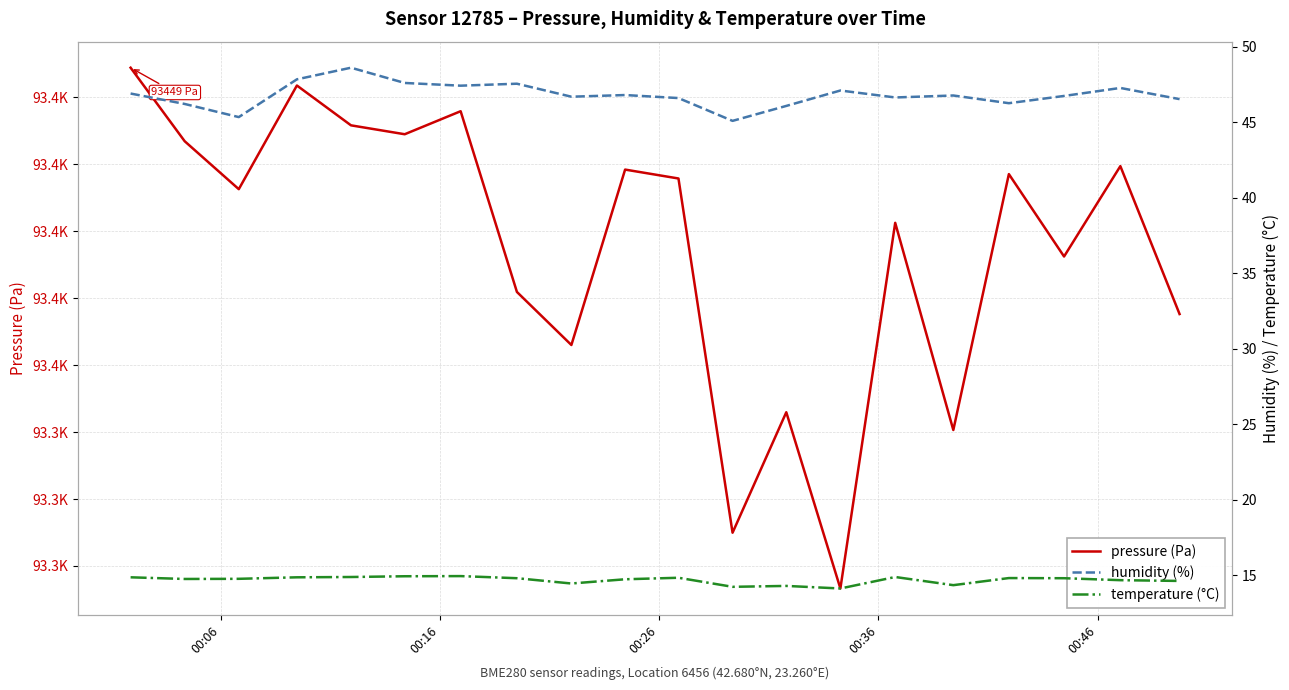

Does the chart display data point markers on the line(s)?

No